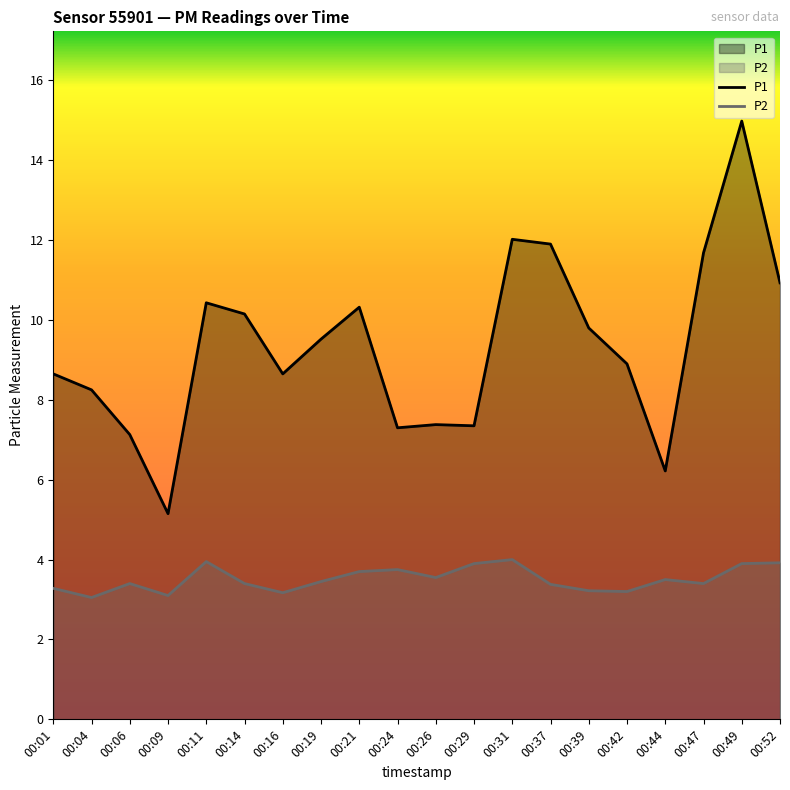

At which category is the sum across all series the highest?

00:49